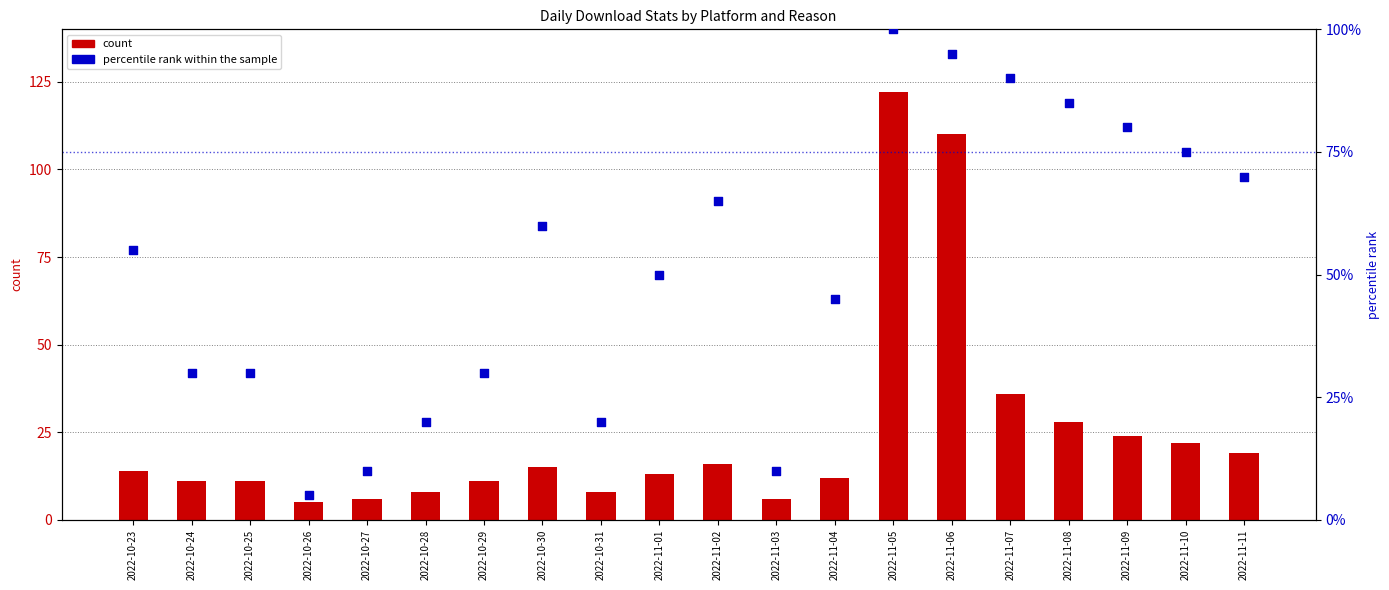

Which series contains the lowest Y value?

platform_minetest